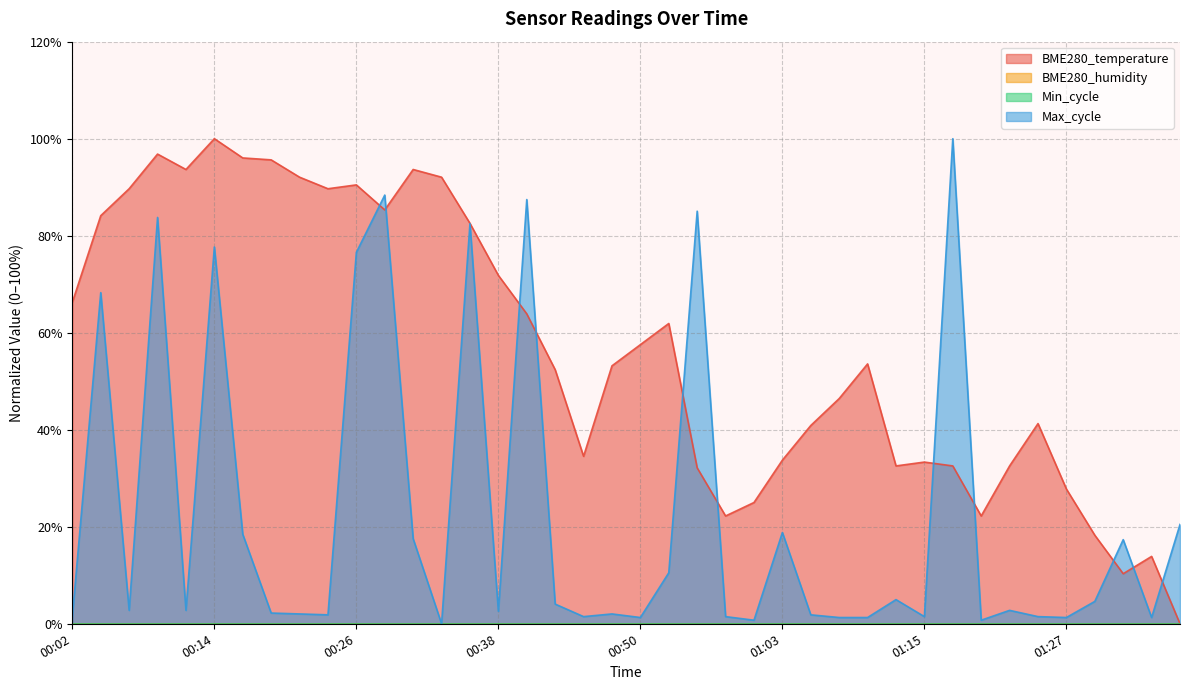

Rank the series by their average value, from highest to lowest.

BME280_temperature, Max_cycle